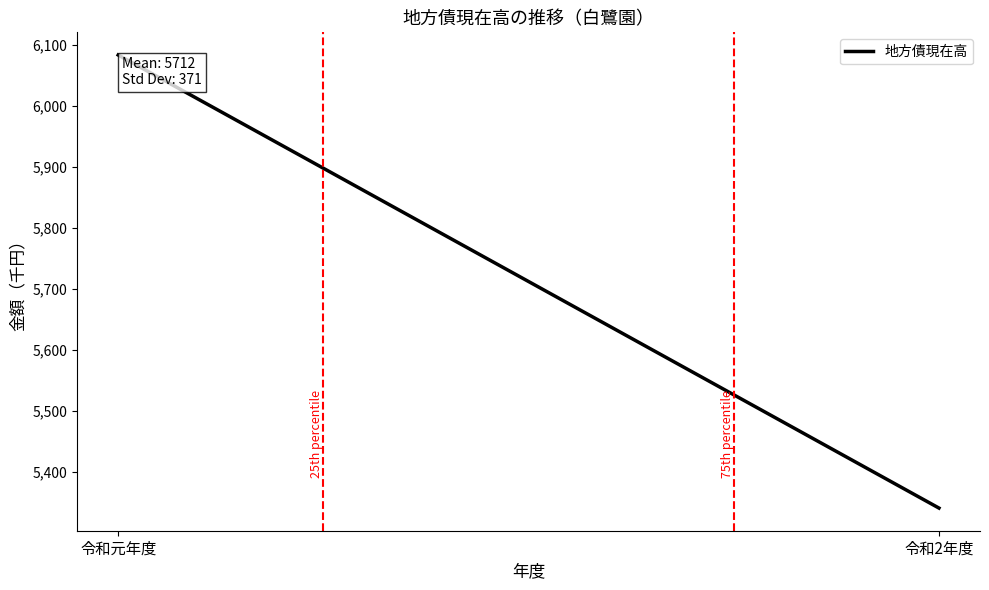

What is the average value?

5712